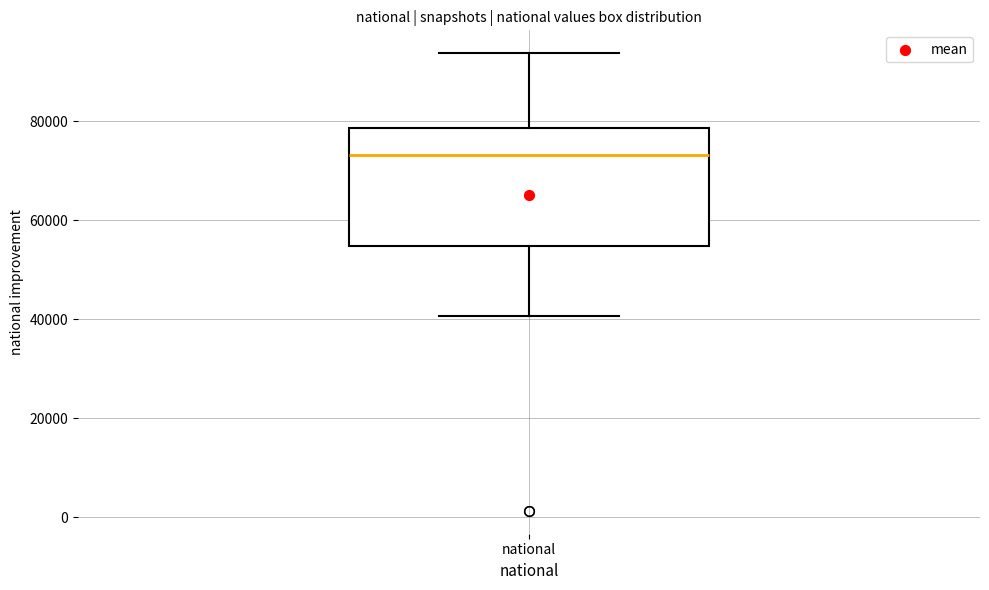

Transcribe this box plot: give where the median line is, the range the box spans, and where the two whiskers end, as read against the y-axis. The values are not printed on the chart, so give them approximately, as read against the axis.

median 74000, box 54000 to 78000, whiskers 40000 to 94000